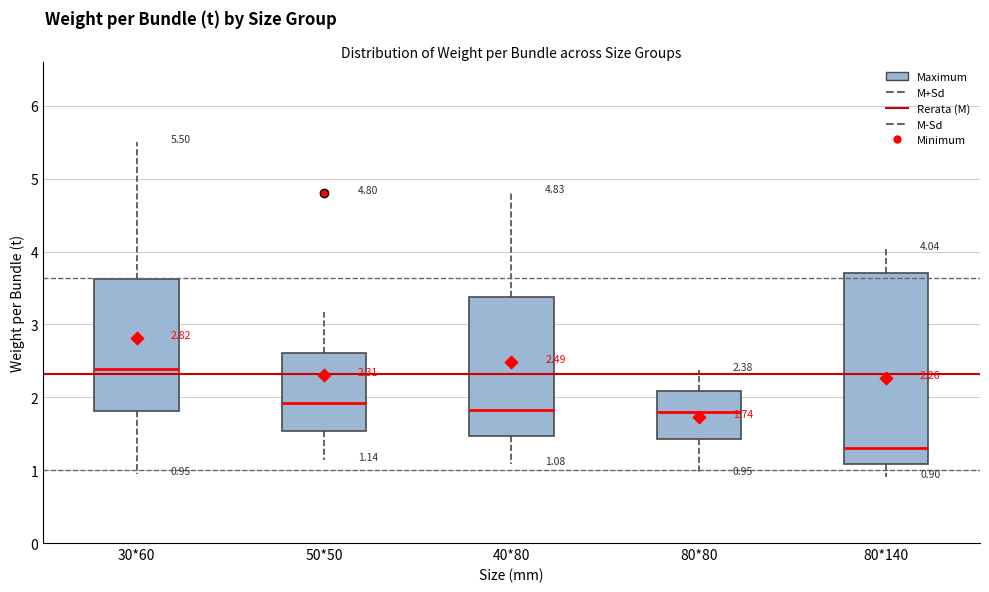

Which box's median line is the lowest?

80*140